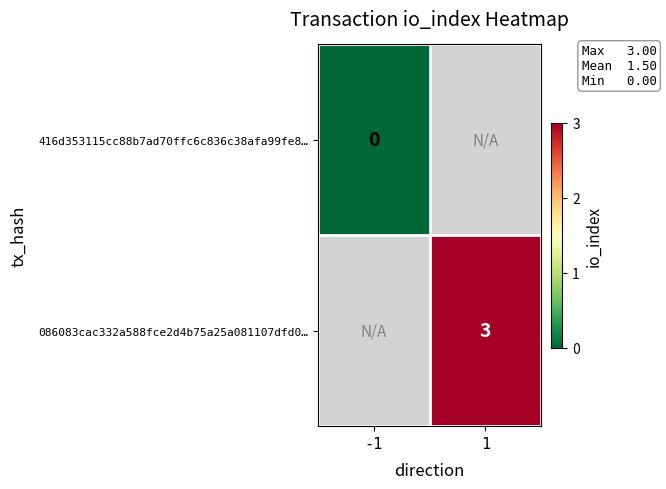

Is it true that 086083cac332a588fce2d4b75a25a081107dfd0… equals 5 at 1?

False